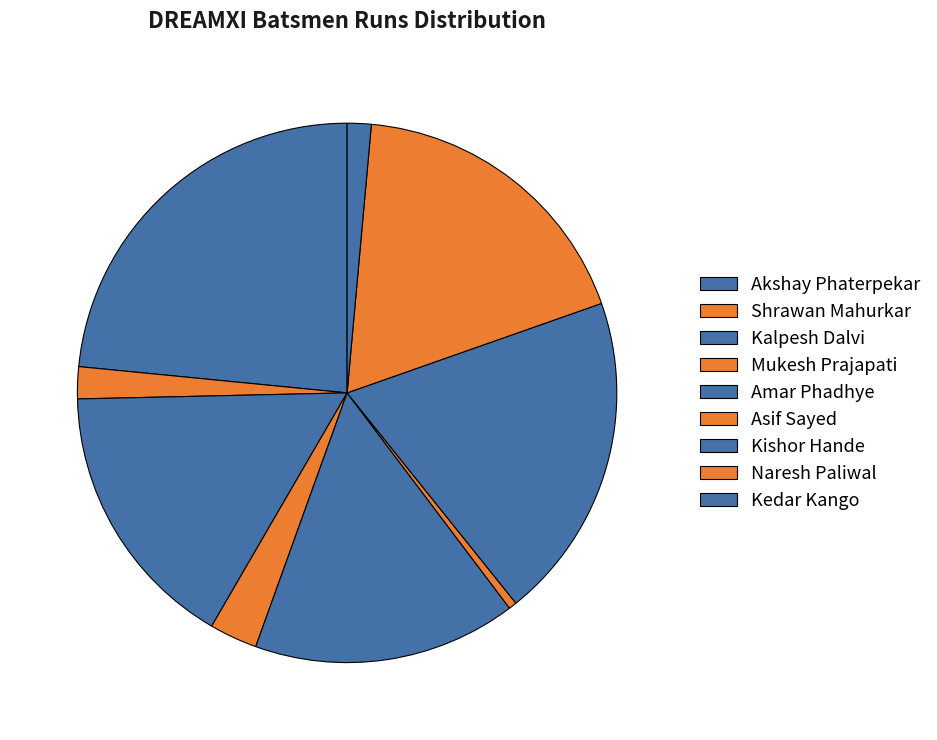

What percentage do Amar Phadhye and Akshay Phaterpekar together represent?

39.2%